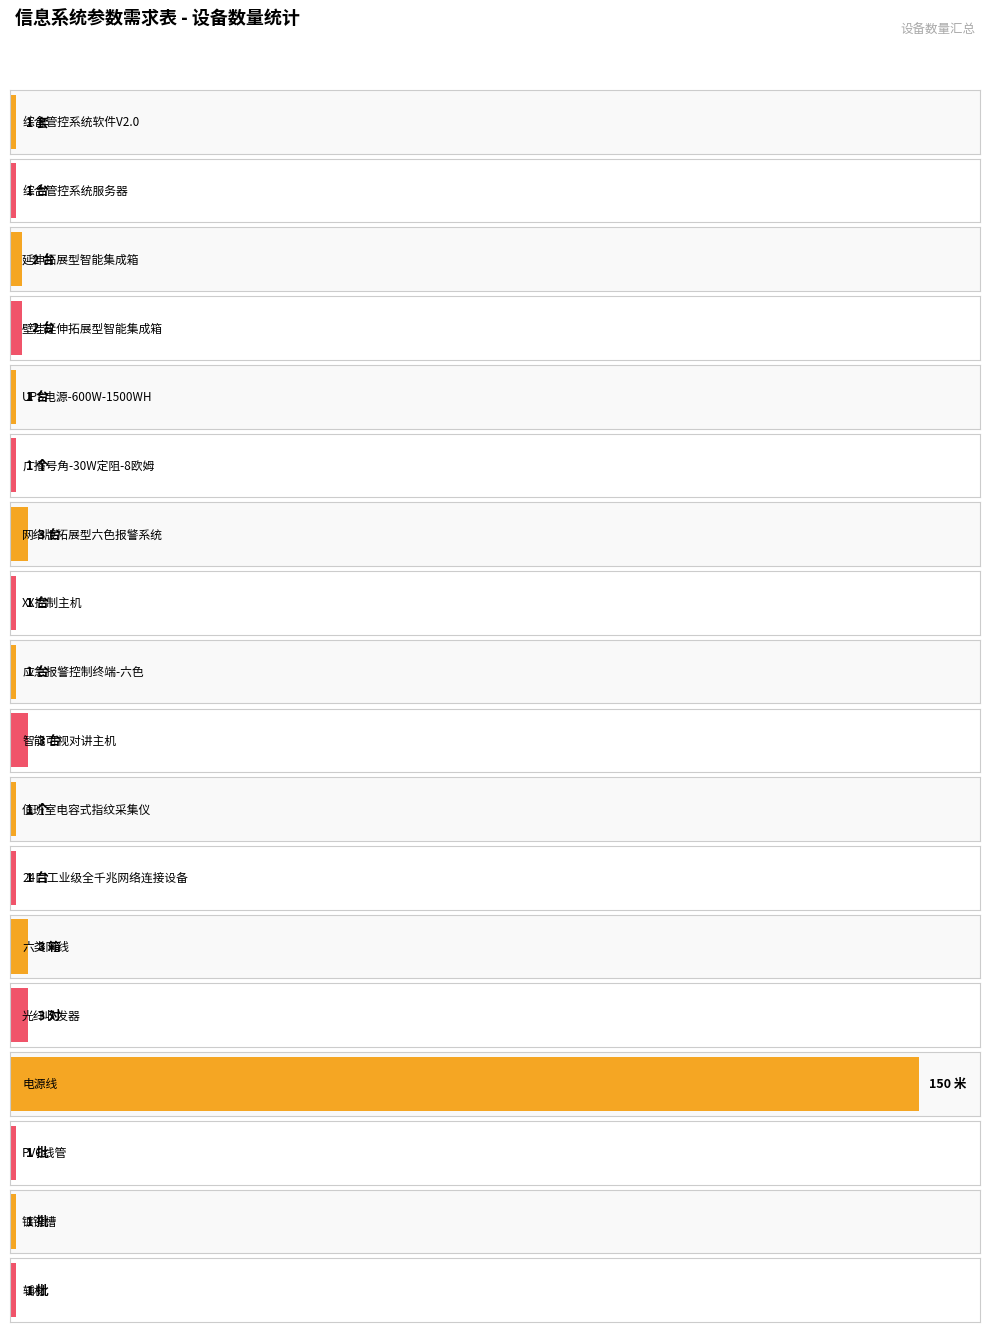

What position from the right is 壁挂延伸拓展型智能集成箱?

15